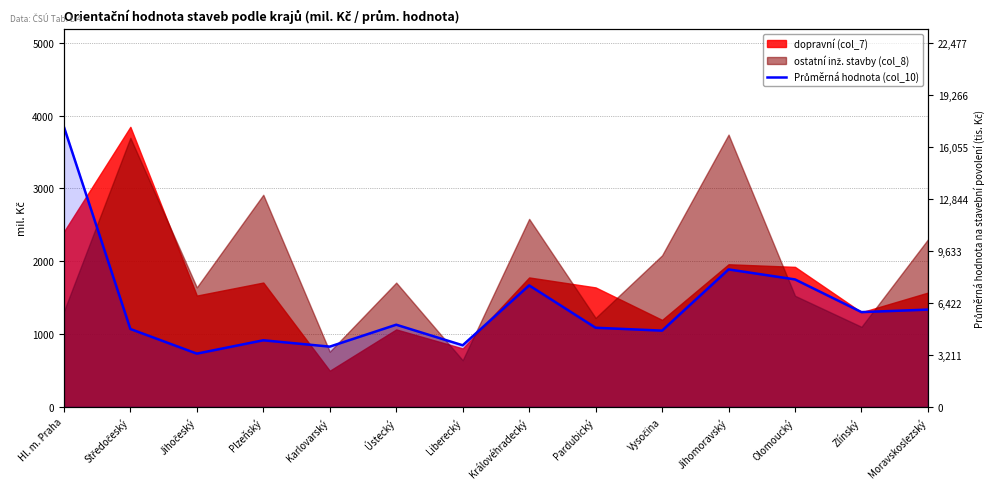

What is the minimum value shown in the chart?

3290